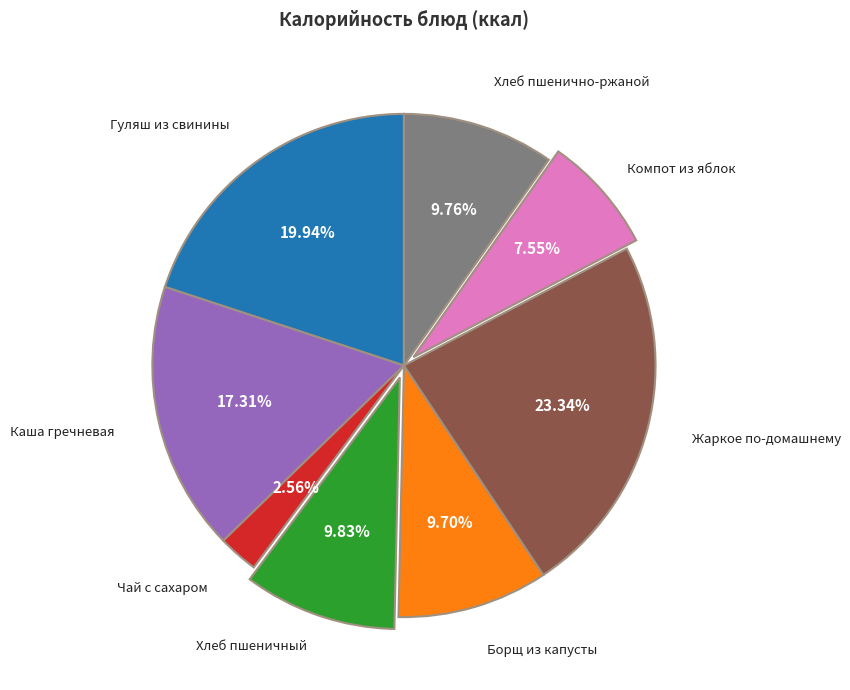

What percentage is the Компот из яблок slice, to the nearest percent?

8%